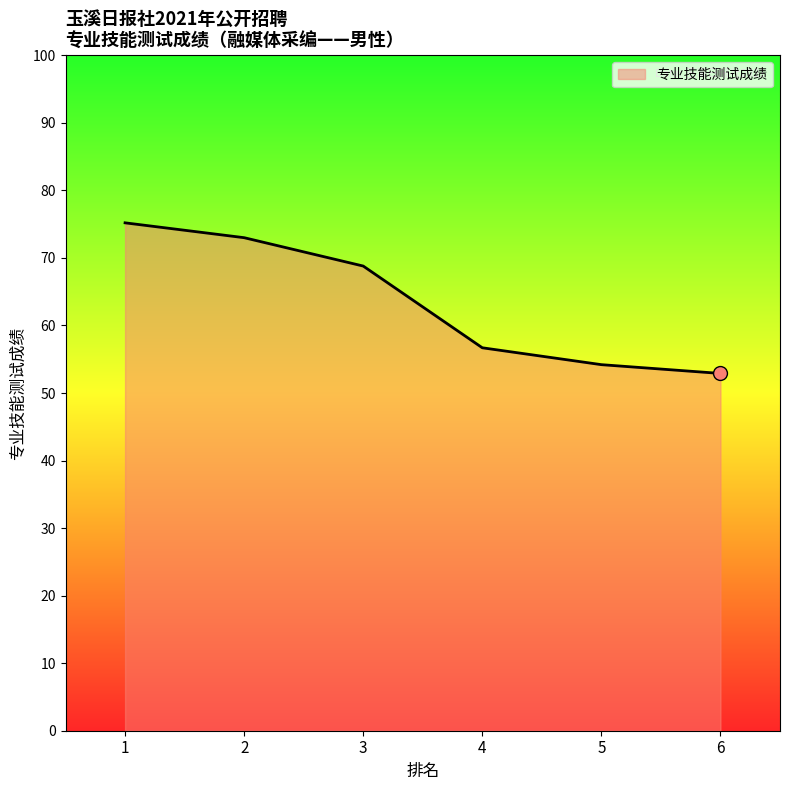

What is the value of the 2nd point from the left?

73.0